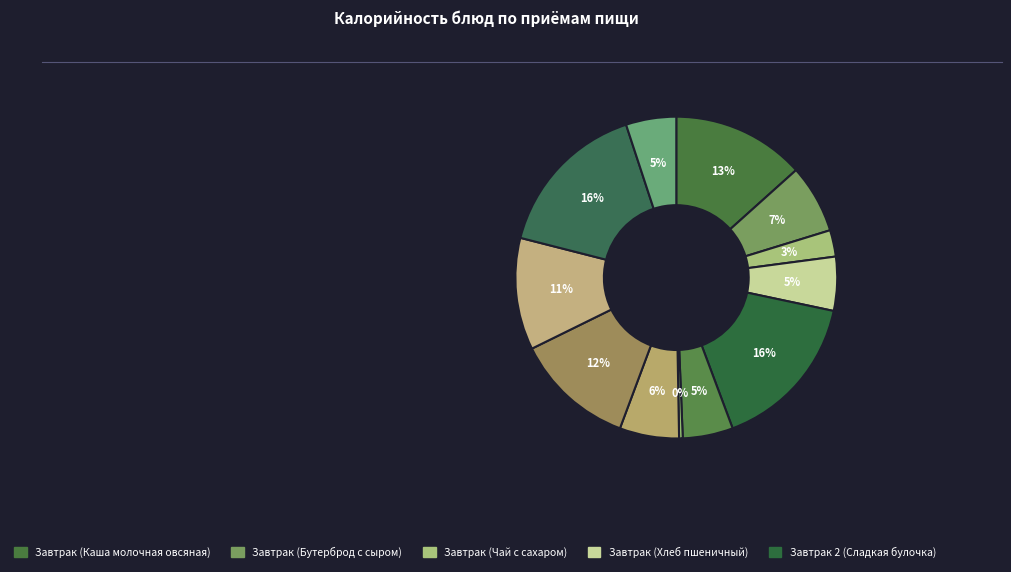

Rank the categories by value from lowest to highest.

Обед (Помидор соленый), Завтрак (Чай с сахаром), Завтрак 2 (Кисель из повидла), Полдник (Кисель из повидла), Завтрак (Хлеб пшеничный), Обед (Суп картофельный), Завтрак (Бутерброд с сыром), Обед (Макаронные изделия), Обед (Котлеты рубленые), Завтрак (Каша молочная овсяная), Завтрак 2 (Сладкая булочка), Полдник (Сладкая булочка)